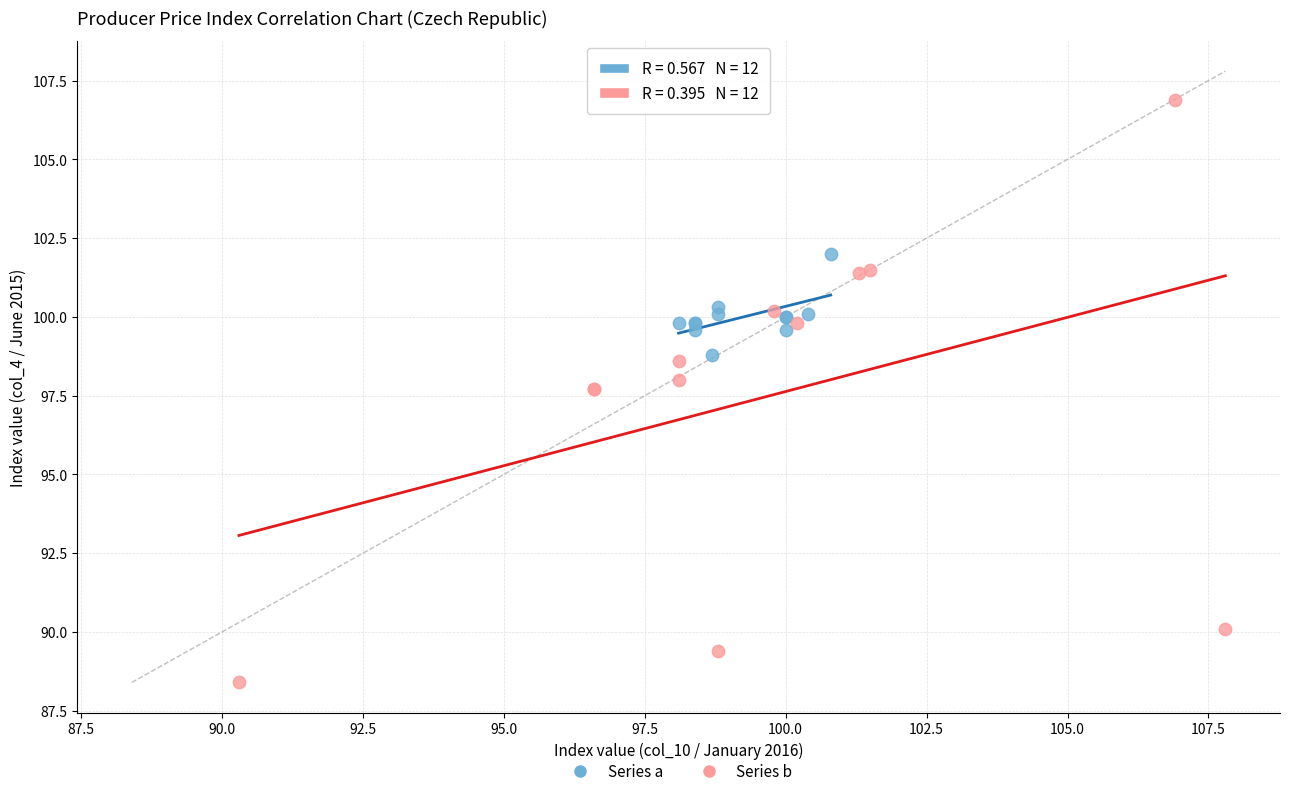

Which series contains the lowest Y value?

Series b